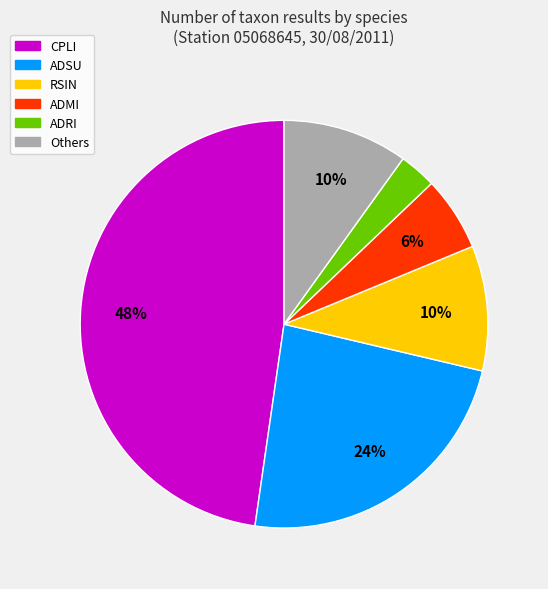

To the nearest percent, what is the average slice percentage?

17%